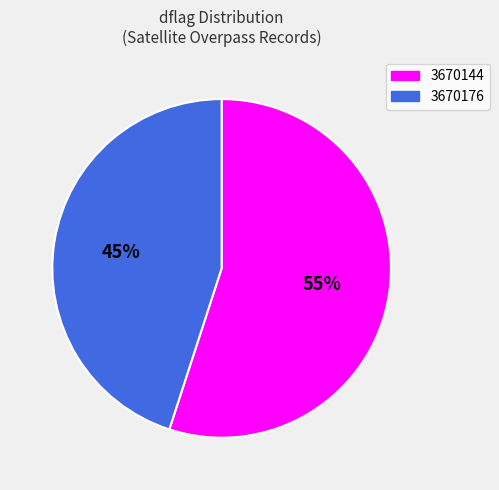

True or false: 3670176 accounts for 56% of the total.

False